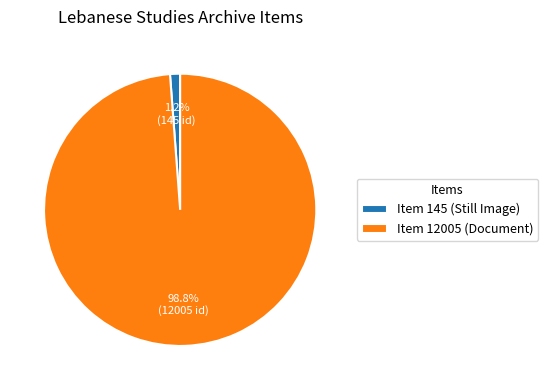

What percentage is NOT represented by Item 145 (Still Image)?

98.8%